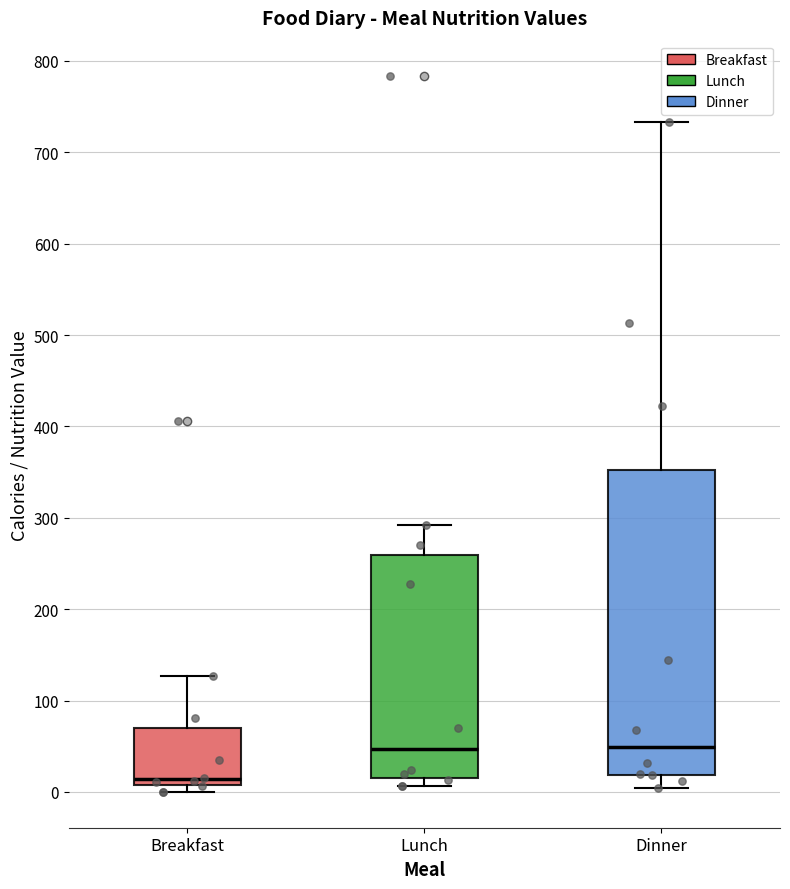

Where is the lower edge of the box for Dinner on the y-axis? The values are not printed on the chart, so give them approximately, as read against the axis.

20